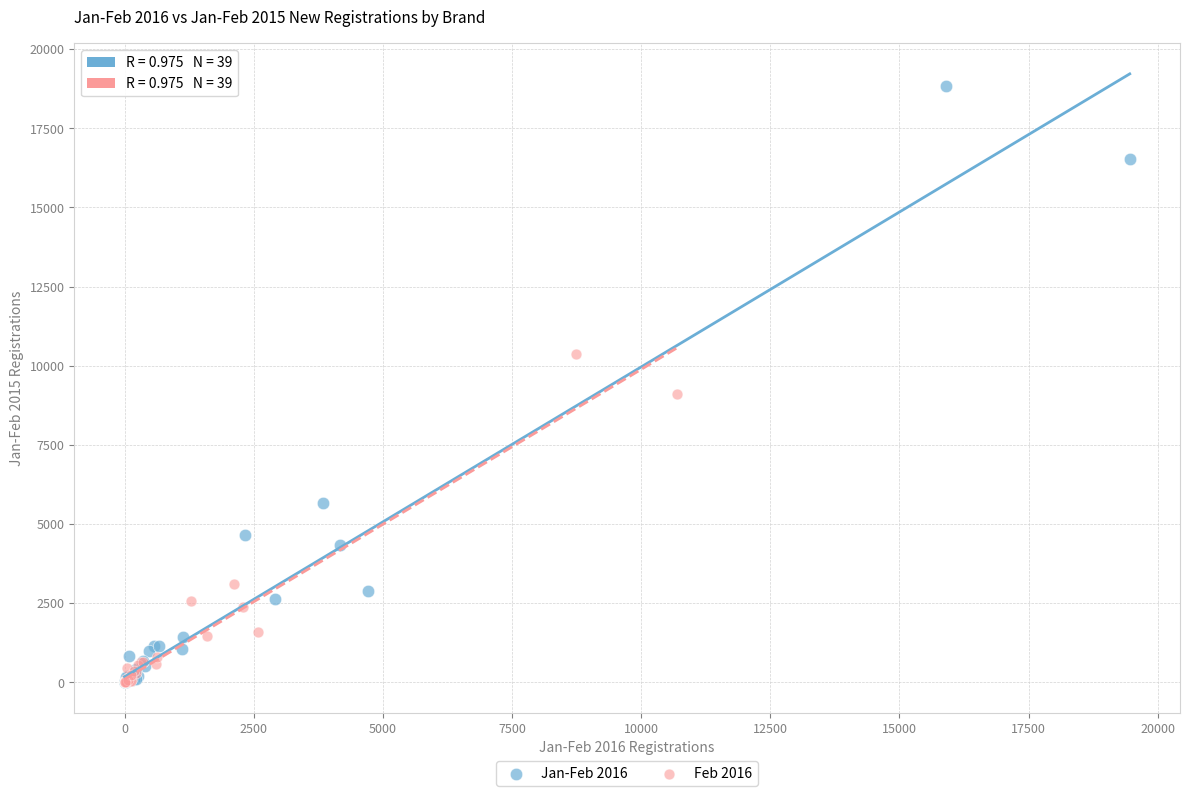

Which series contains the highest Y value?

Jan-Feb 2016